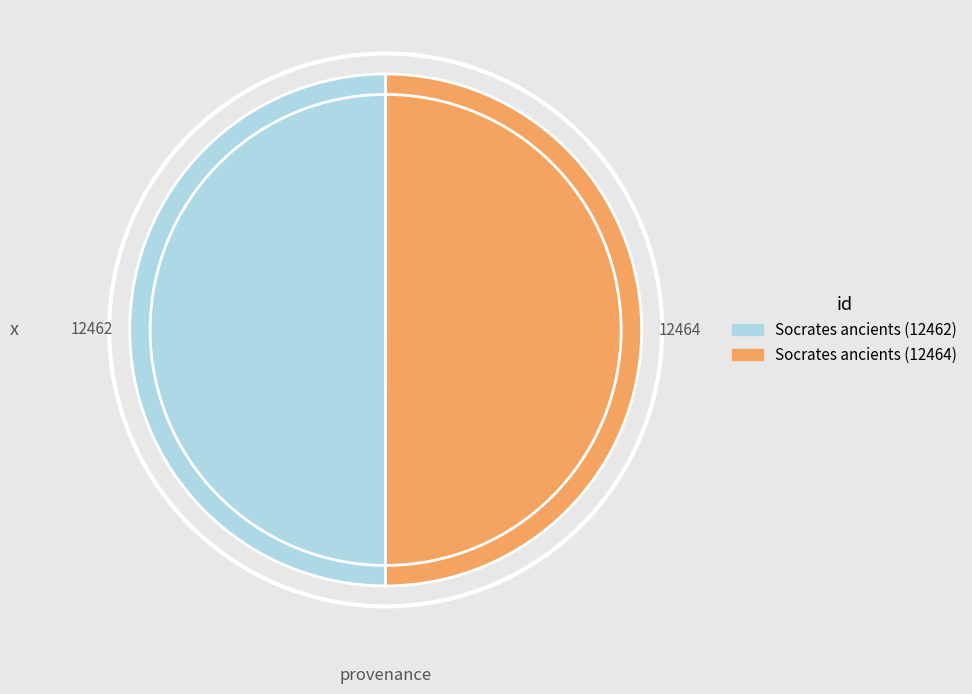

Do Socrates ancients (12464) and Socrates ancients (12462) together represent more than half of the pie?

Yes